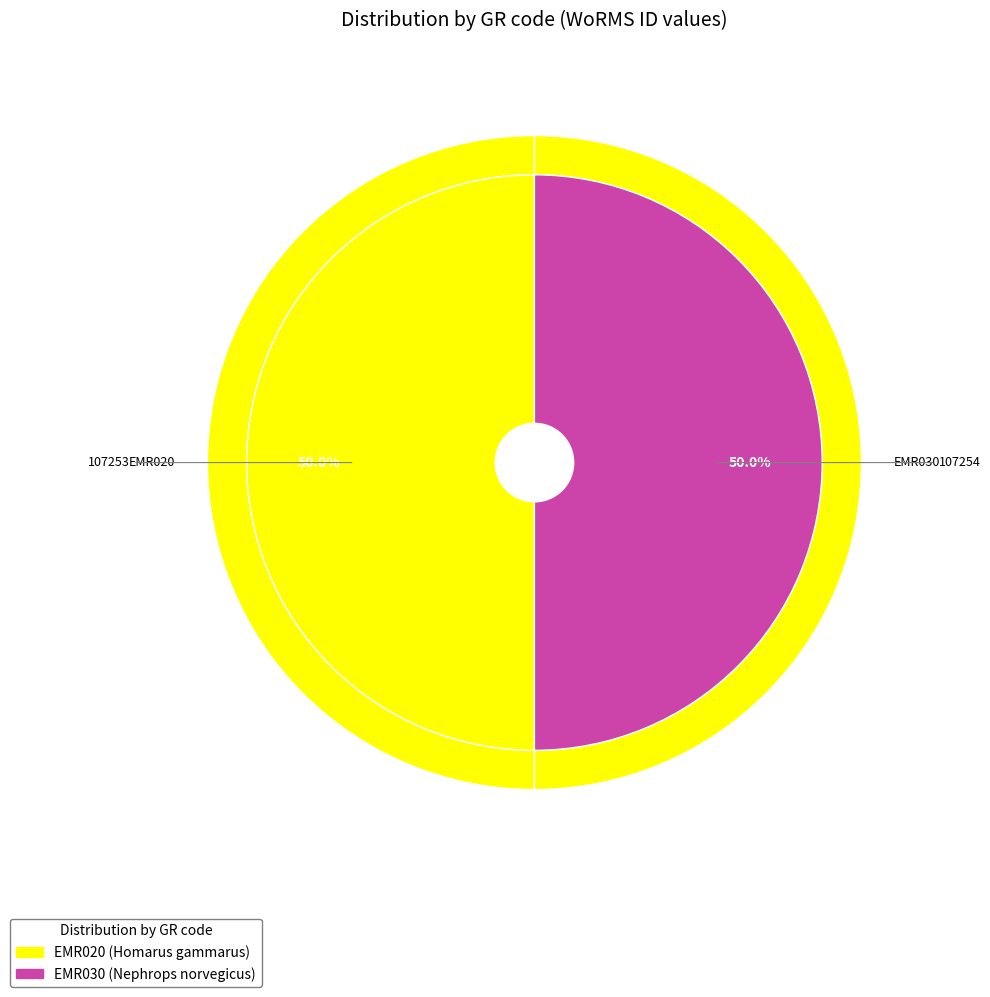

Rank the categories by value from highest to lowest.

EMR030, EMR020